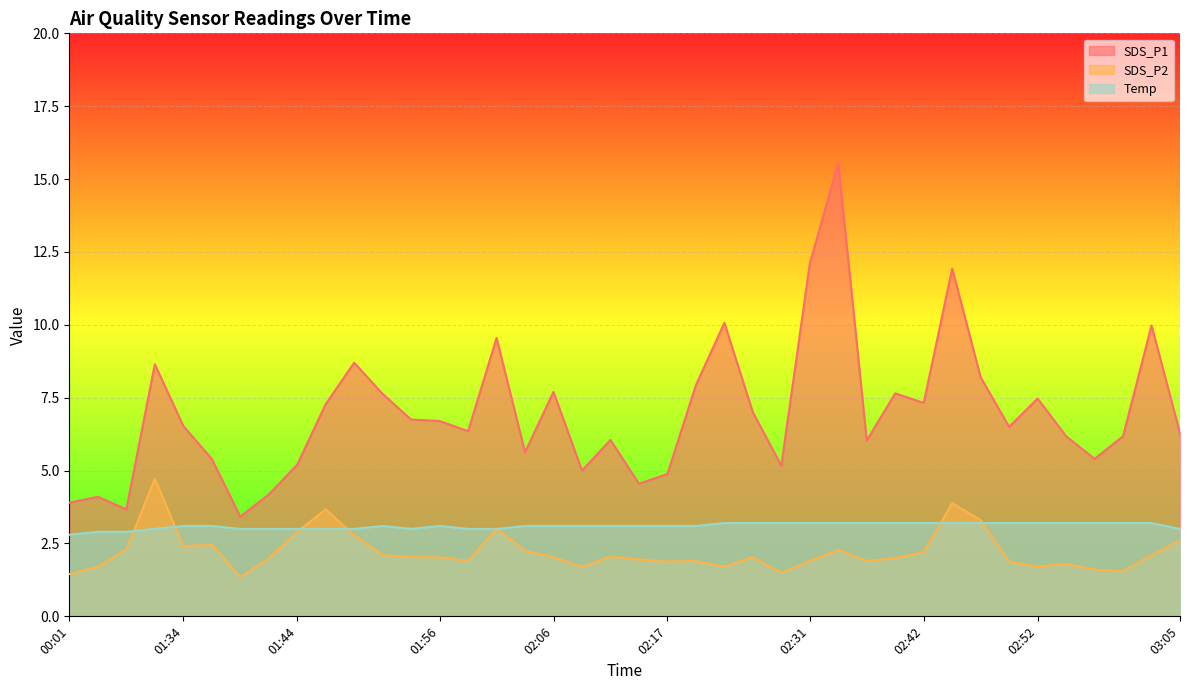

What is the spread (max minus min) of values at 02:06?

5.7